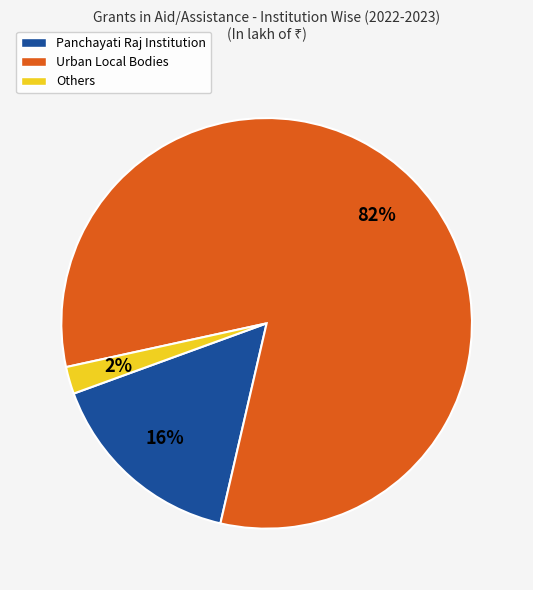

Is the sum of Urban Local Bodies and Panchayati Raj Institution greater than half?

Yes